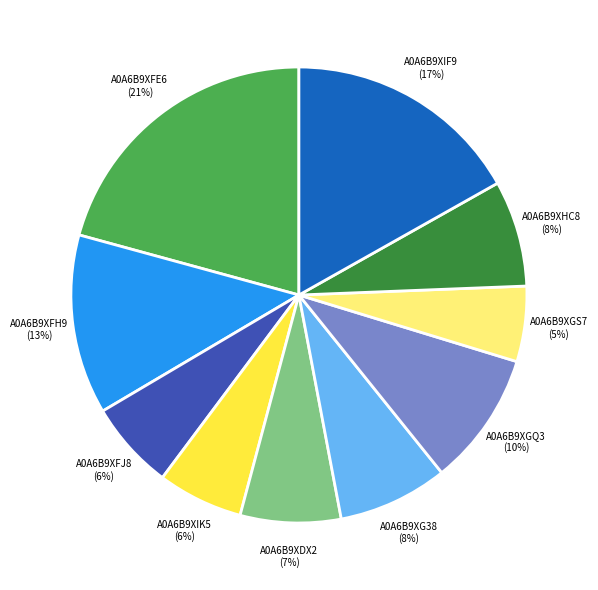

Count the number of slices in the pie.

10